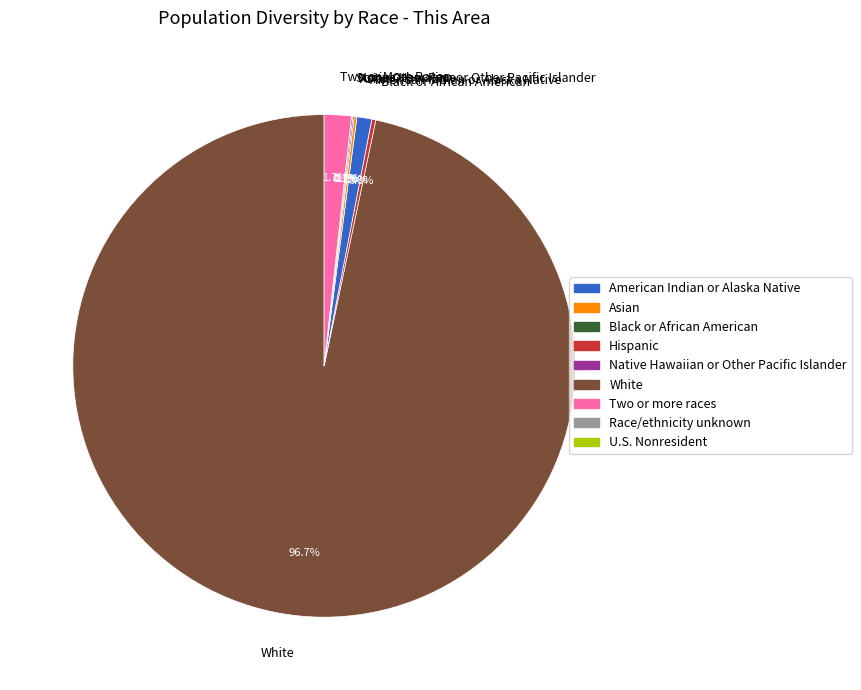

Do Two or More Races and White together represent more than half of the pie?

Yes